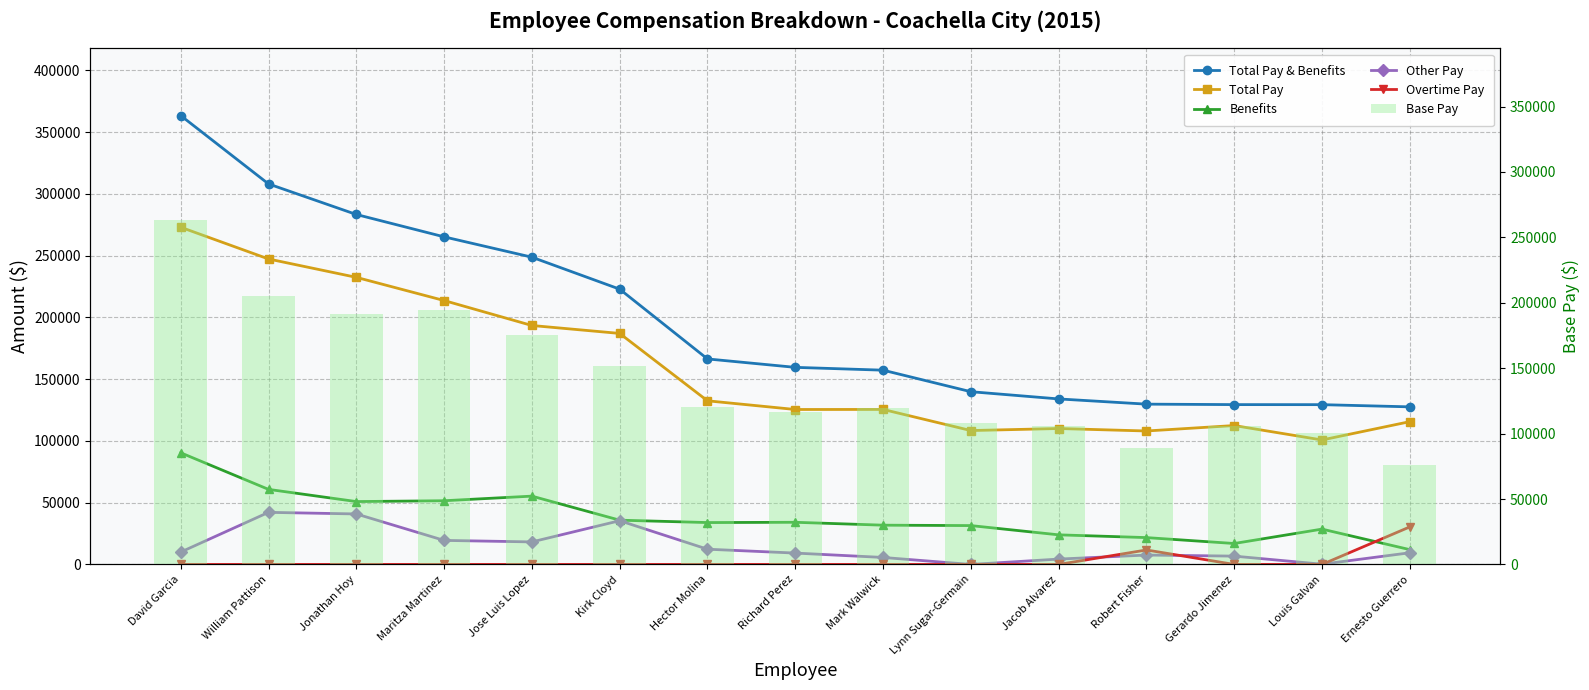

How many values in the Base Pay series exceed 119858?

7